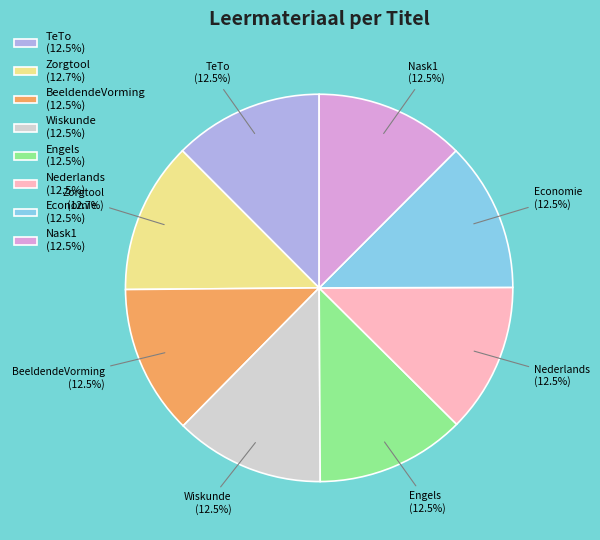

What is the ratio of the value at Economie (12.5%) to the value at Nask1 (12.5%)?

1.0